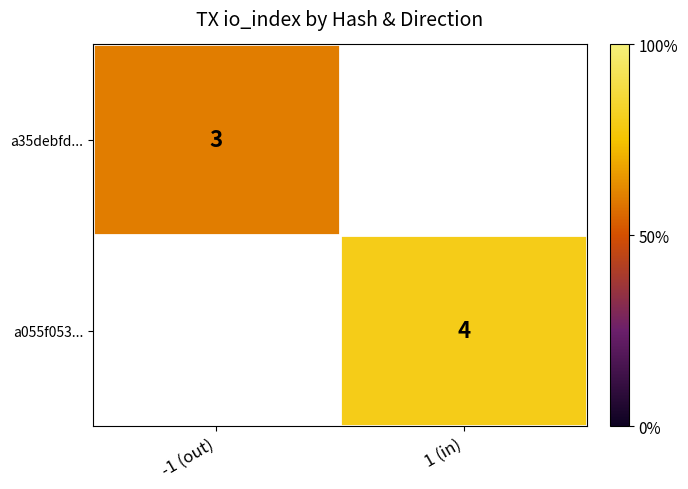

True or false: a35debfd... has a value of 3 at -1 (out).

True